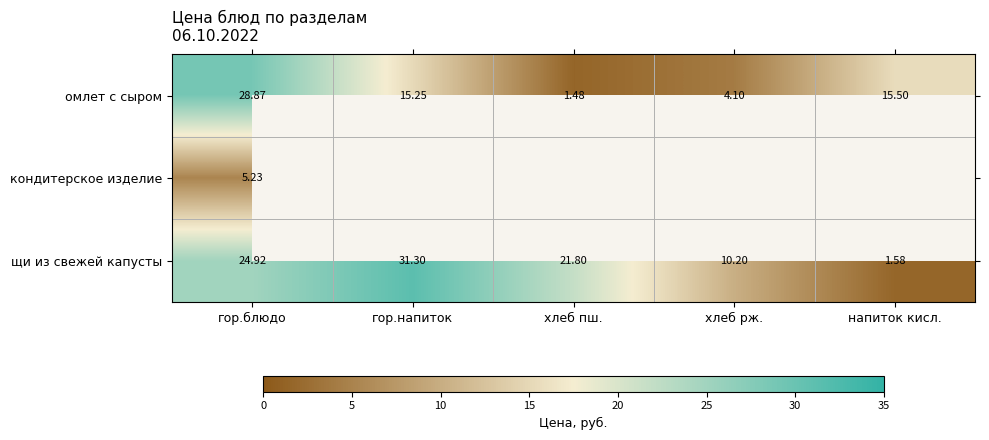

Is the value of омлет с сыром at хлеб пш. greater than the value of щи из свежей капусты at напиток кисл.?

No